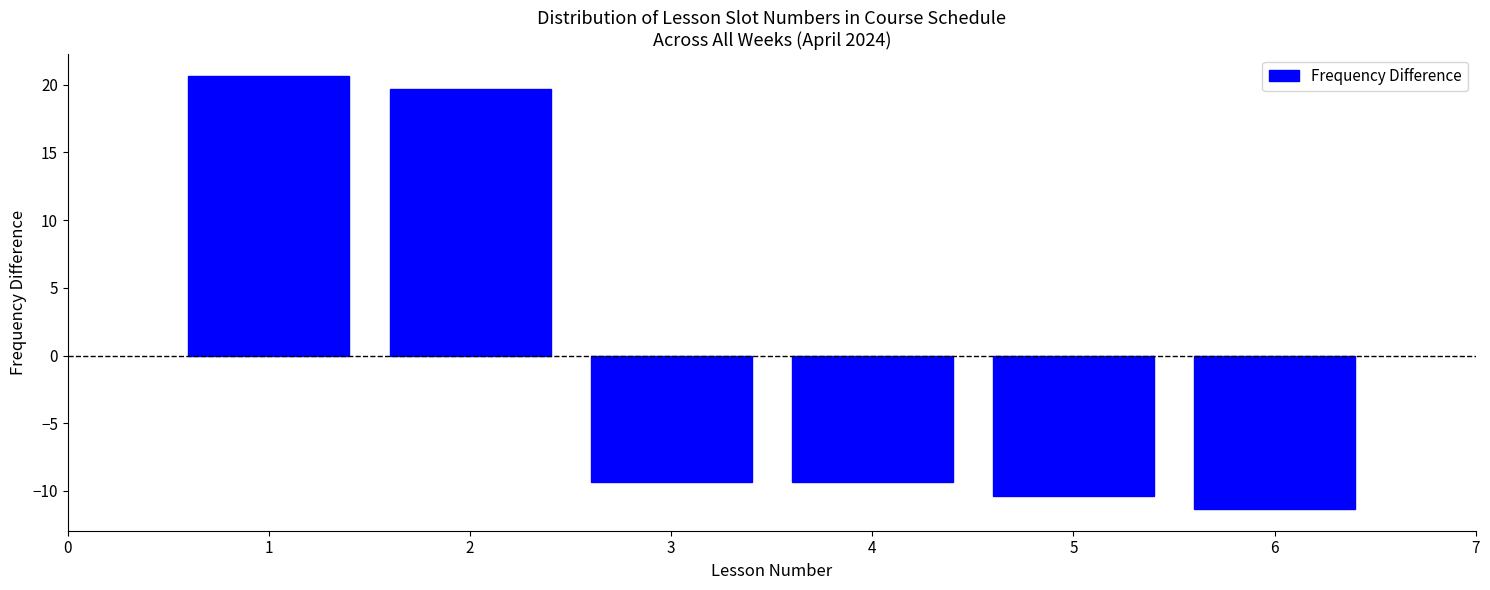

Reading left to right, extract all data points from this chart.

20.7	19.7	-9.3	-9.3	-10.3	-11.3